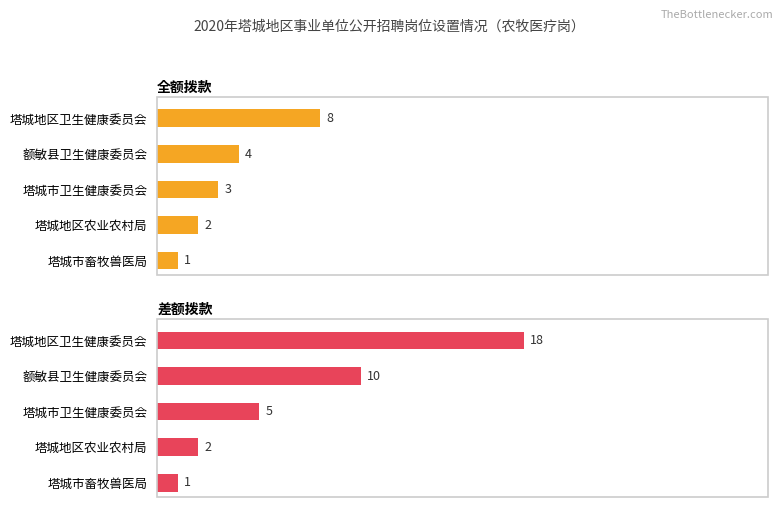

What is the maximum value for 差额拨款?

18